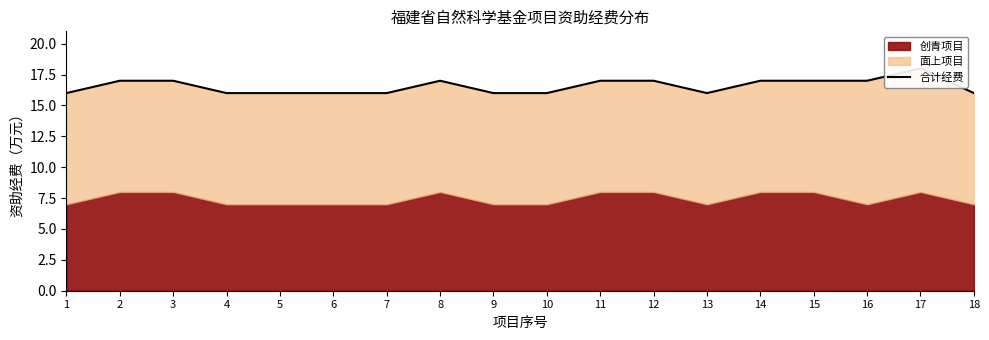

Which label corresponds to the largest value in the chart?

17